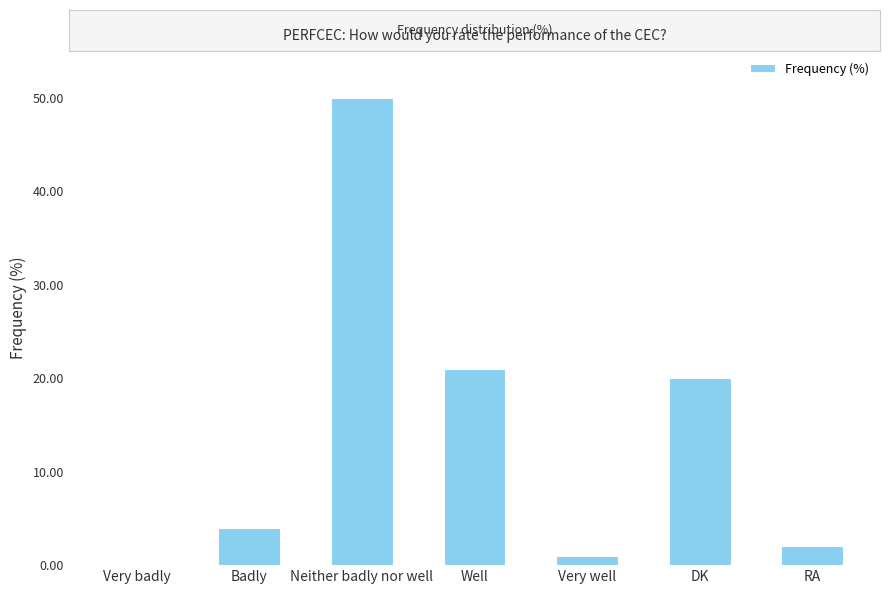

Which has a higher value, RA or Badly?

Badly